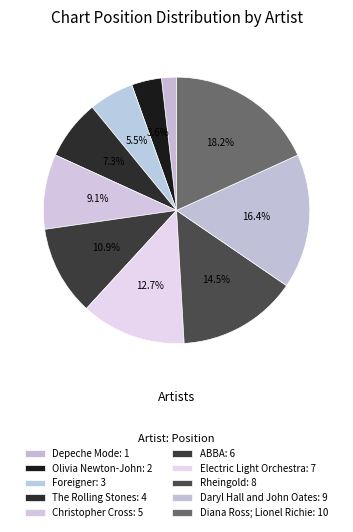

How many segments does this pie chart have?

10